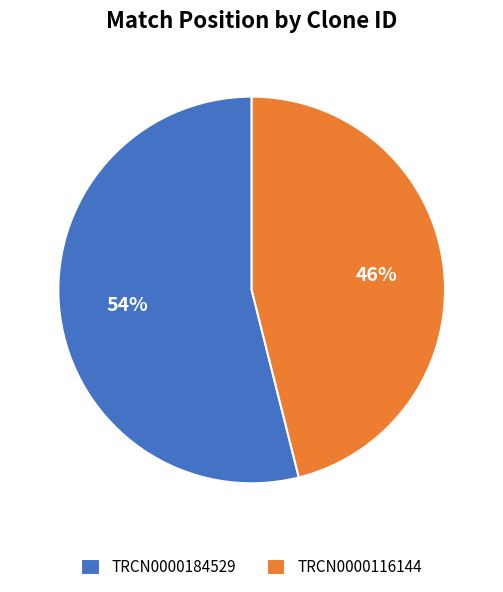

Does TRCN0000116144 account for over 50% of the chart?

No